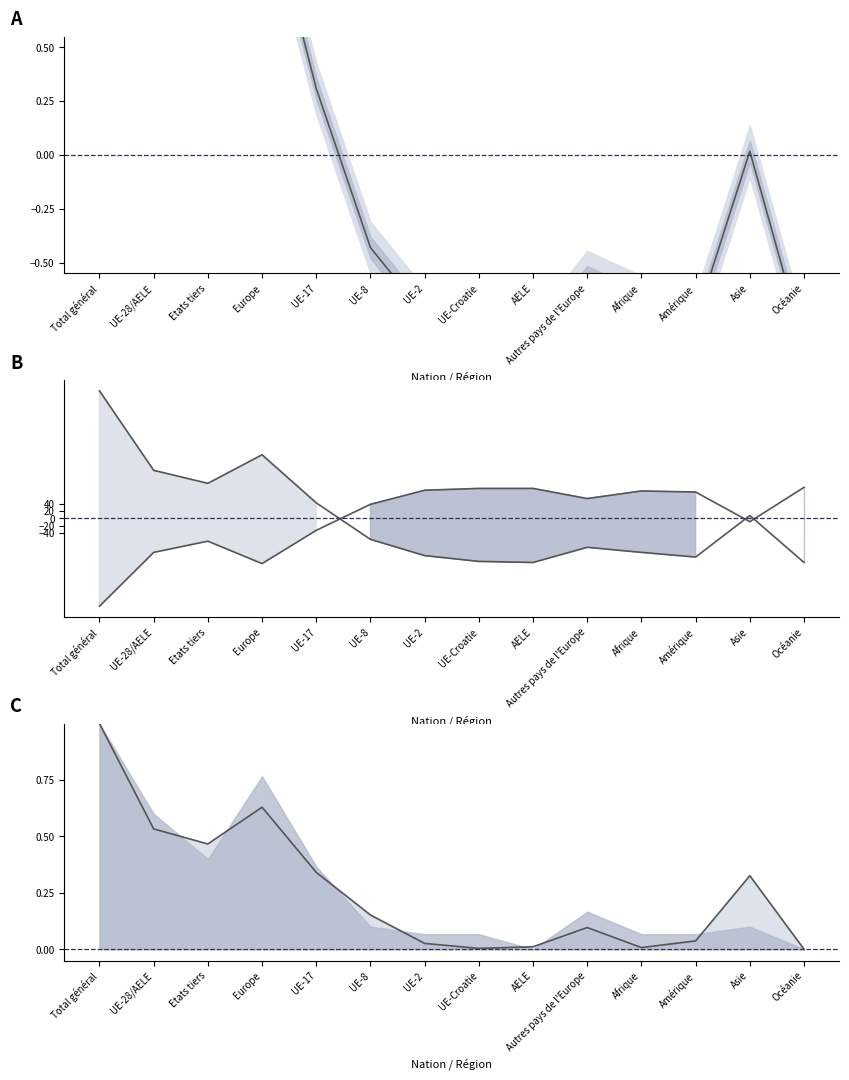

Which category has the lowest value in the Total départs (centré) series?

Total général